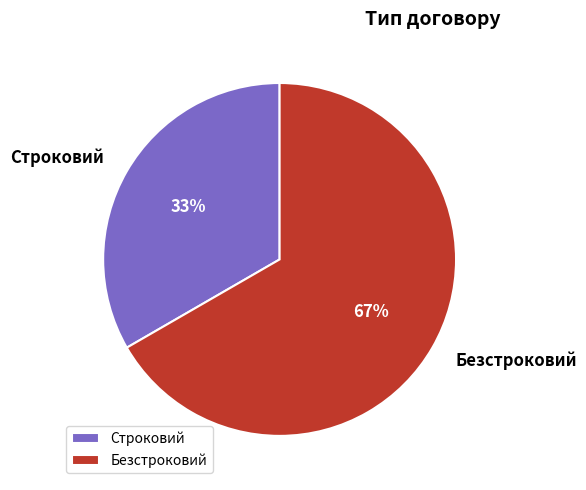

To the nearest percent, what portion does Строковий represent?

33%